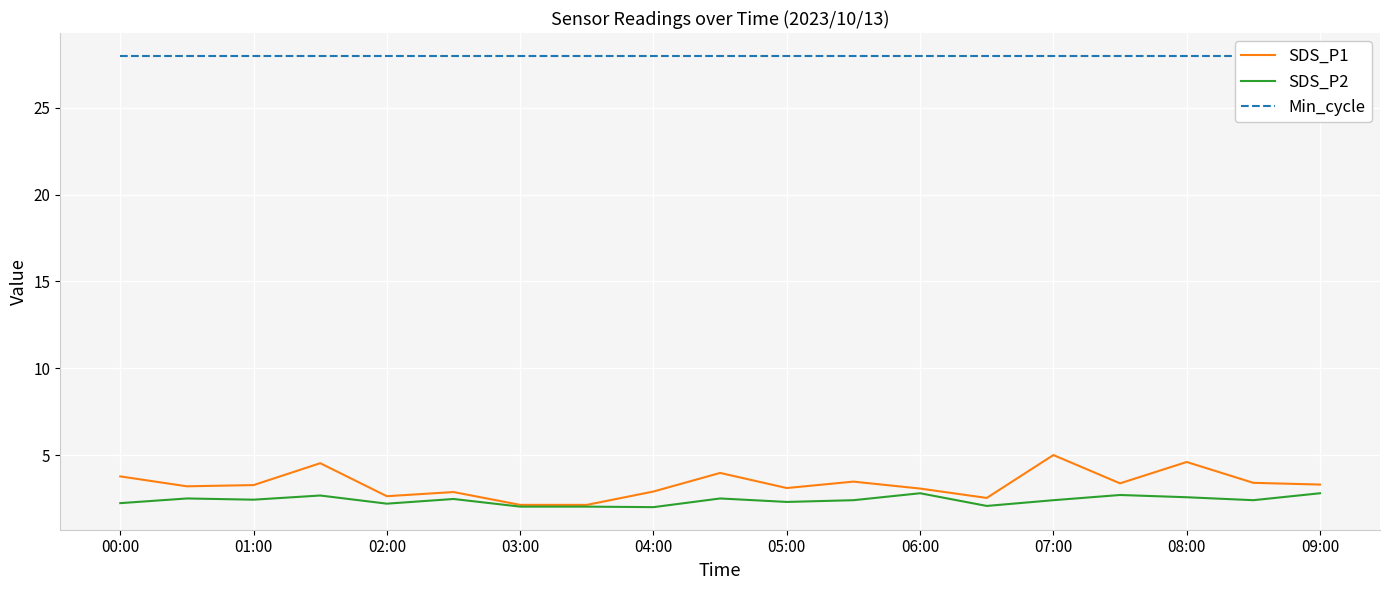

What is the minimum value shown in the chart?

2.0